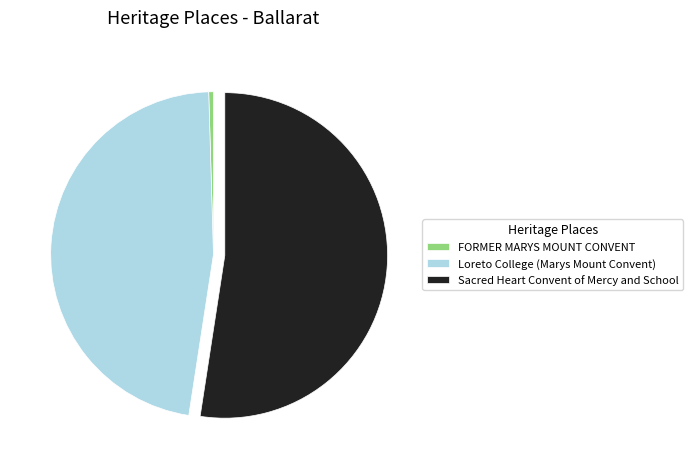

Which category accounts for the majority?

Sacred Heart Convent of Mercy and School